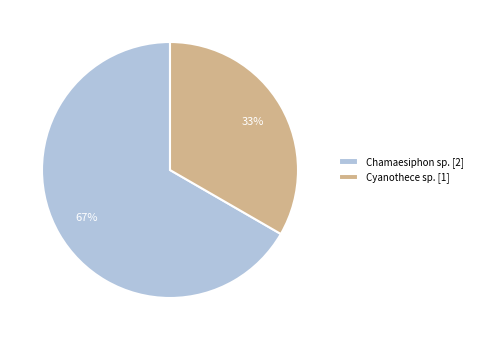

To the nearest percent, what is the combined percentage of Chamaesiphon sp. [2] and Cyanothece sp. [1]?

100%